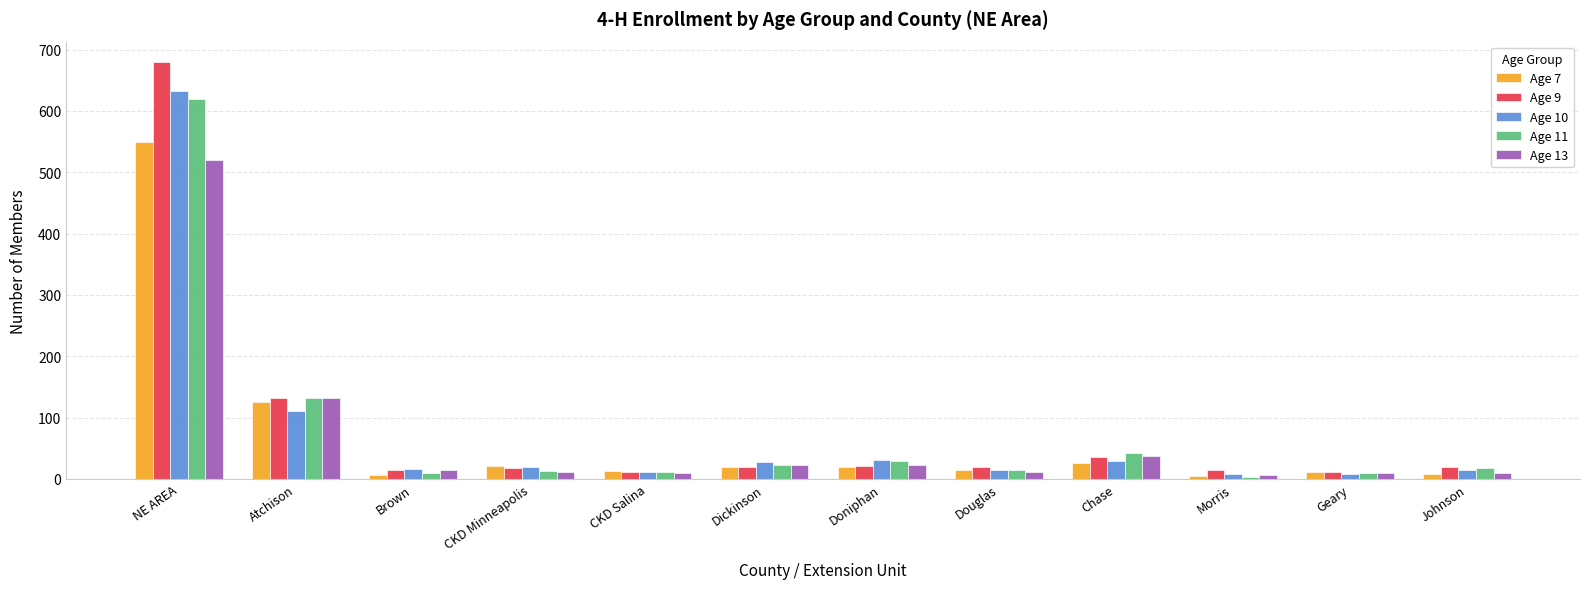

What is the average value of the Age 10 series?

77